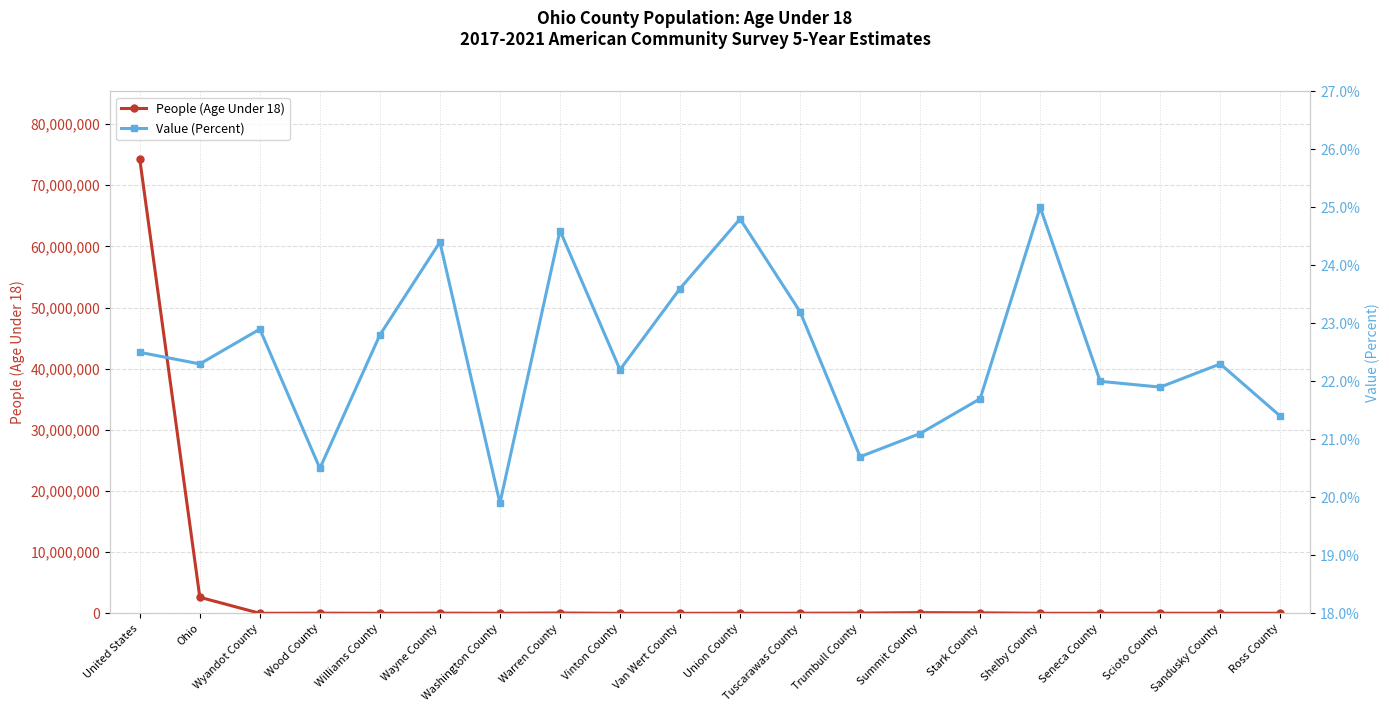

What is the label of the 15th point from the right?

Wayne County